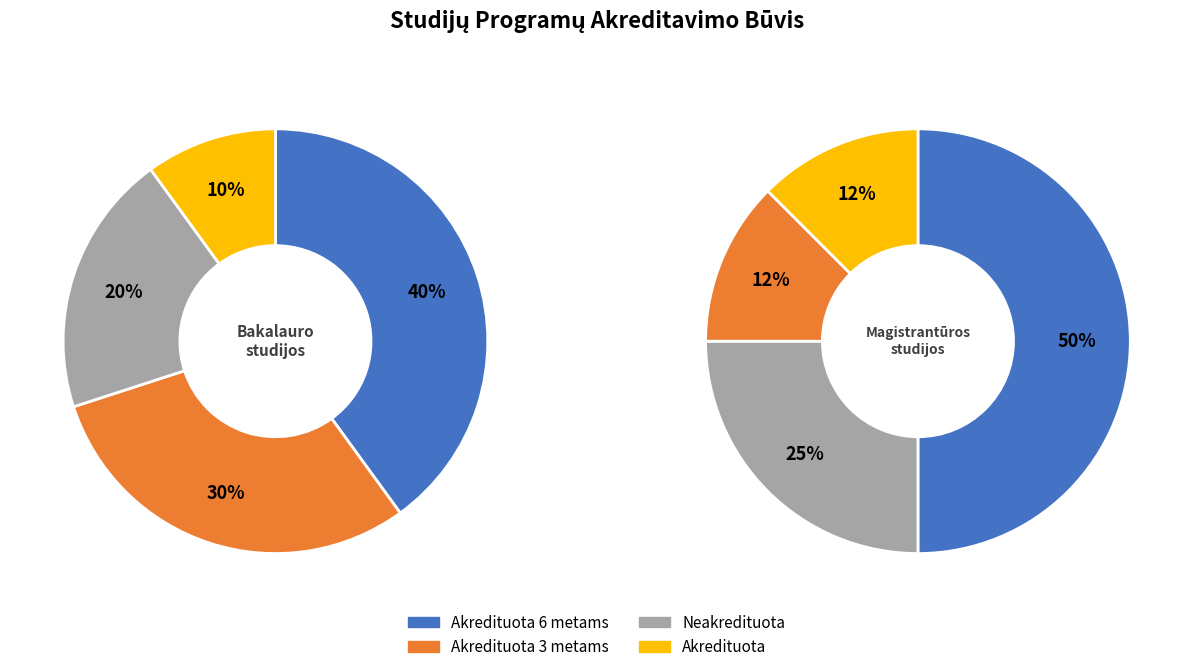

Is 8 the majority of the pie?

No